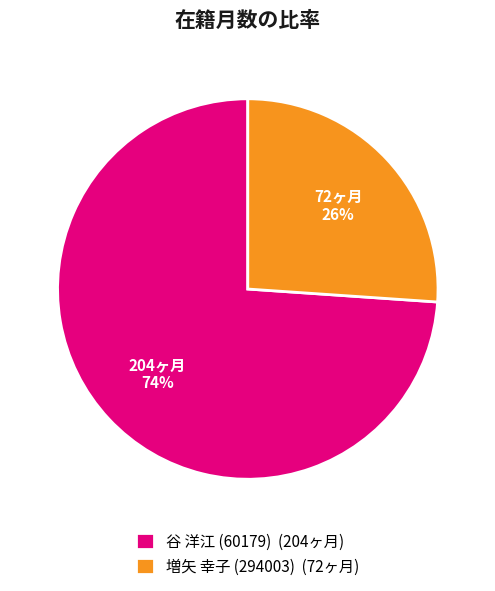

To the nearest percent, what is the difference between the largest and smallest slice percentages?

48%